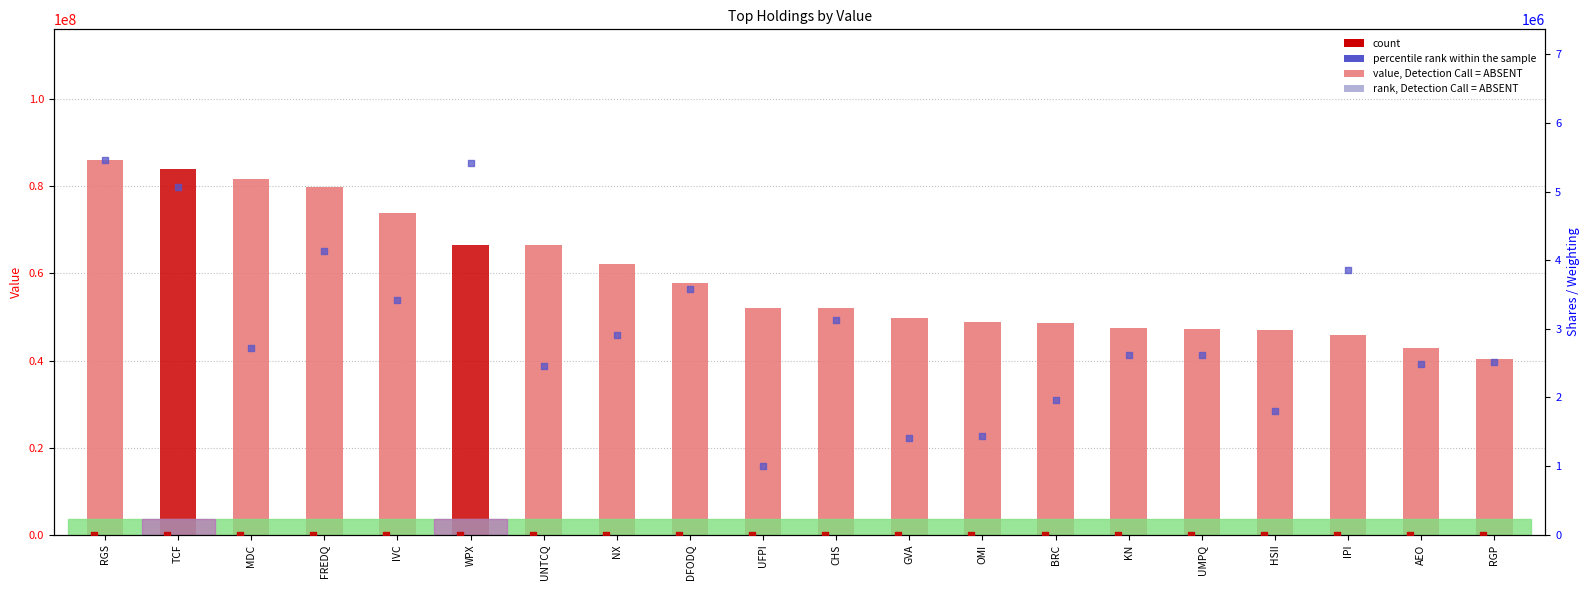

Which series has the largest total across all categories?

value, Detection Call = ABSENT